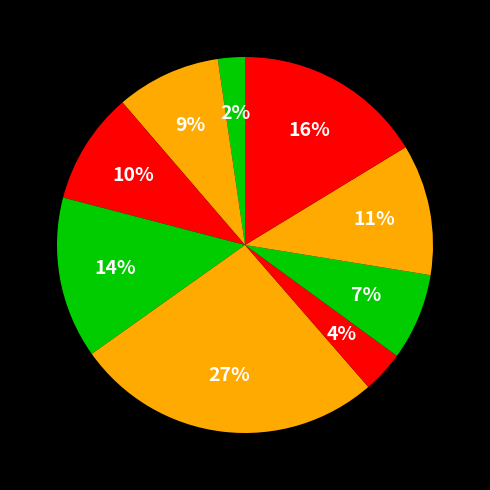

How many slices are in this pie chart?

9